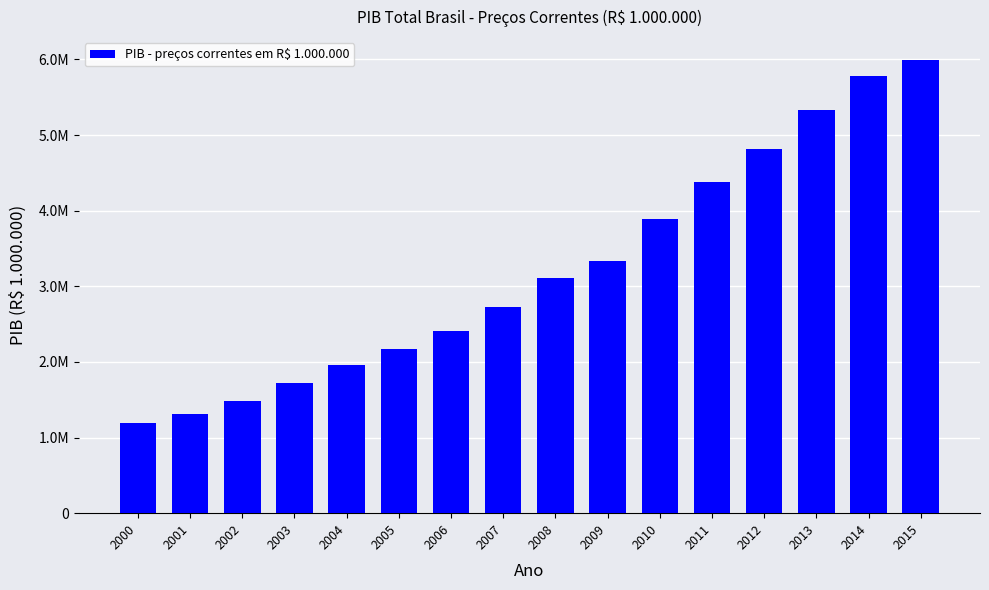

List the labels in order of value, largest first.

2015, 2014, 2013, 2012, 2011, 2010, 2009, 2008, 2007, 2006, 2005, 2004, 2003, 2002, 2001, 2000